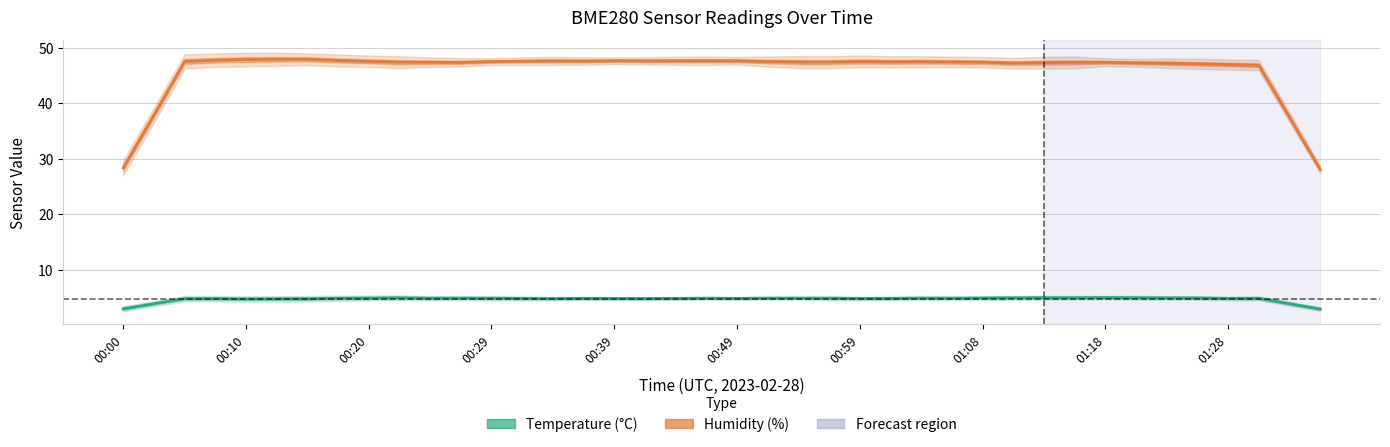

What is the sum of the Humidity values at 38 and 19?

85.1